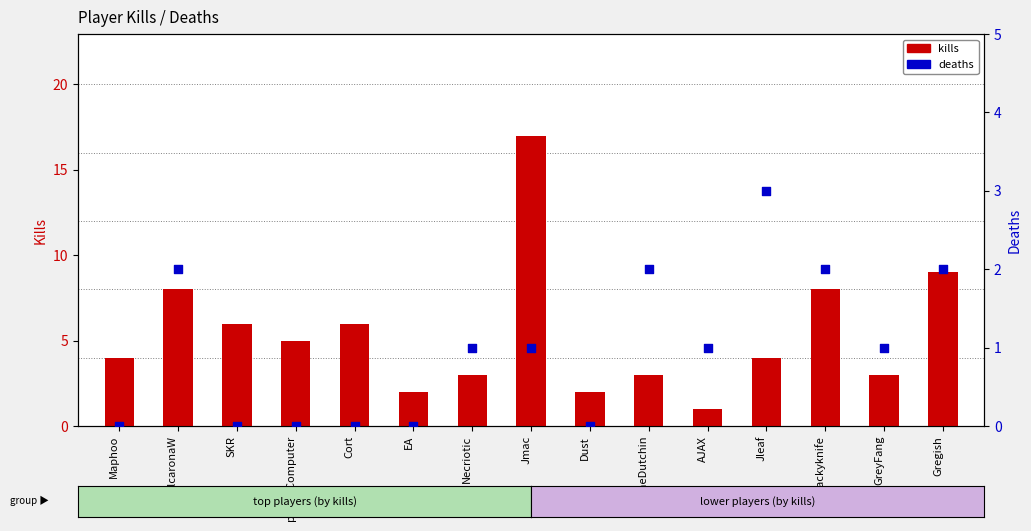

Which series contains the highest Y value?

kills